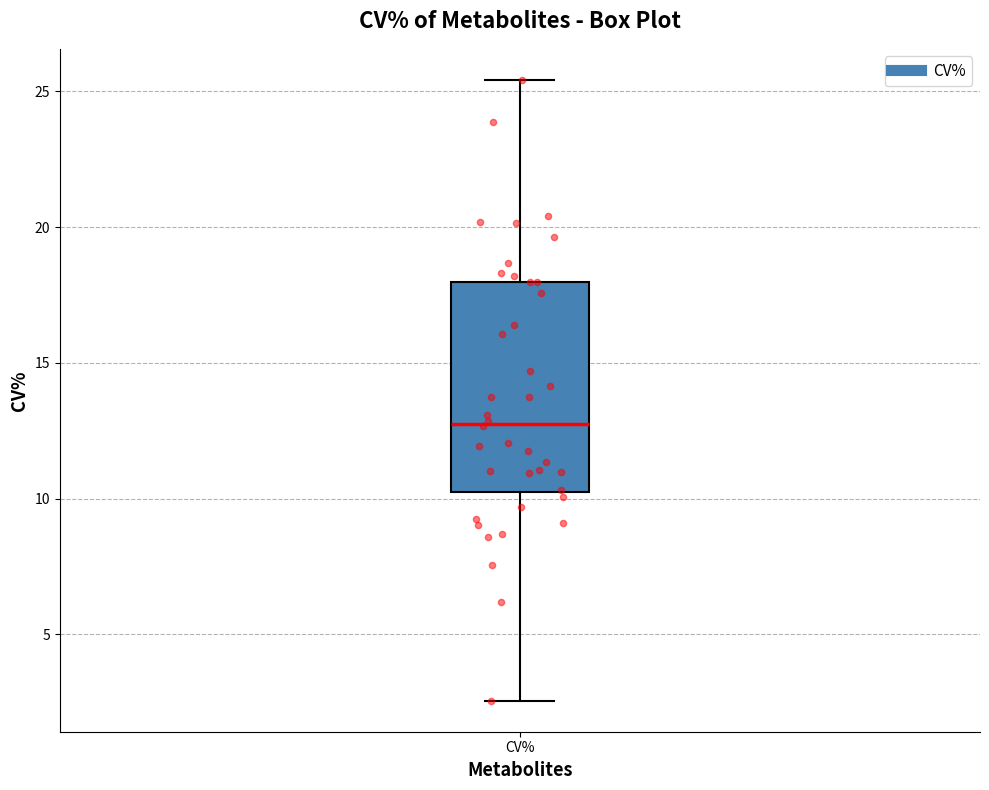

Read this box plot against the y-axis: the position of the median line, the range covered by the box, and the ends of both whiskers. The values are not printed on the chart, so give them approximately, as read against the axis.

median 13.0, box 10.5 to 18.0, whiskers 2.5 to 25.5